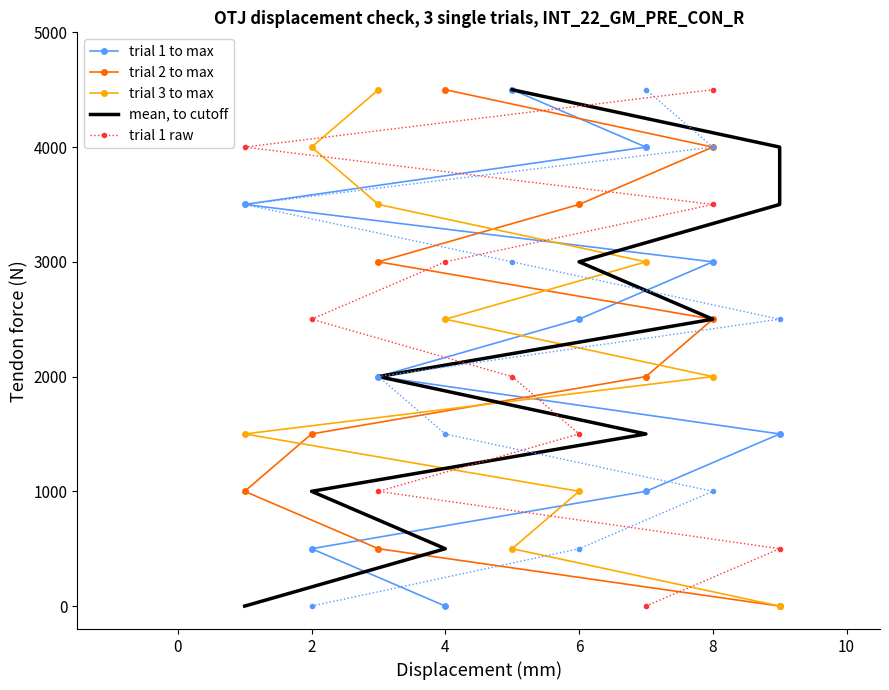

Is this an area chart (filled region under the line)?

No